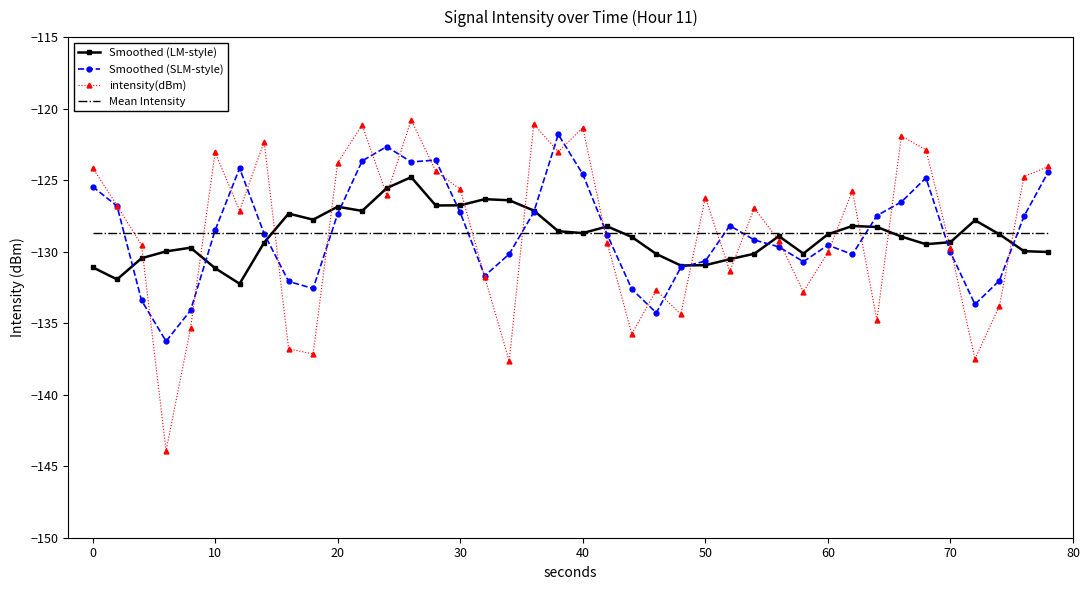

What is the greatest value displayed?

-120.8